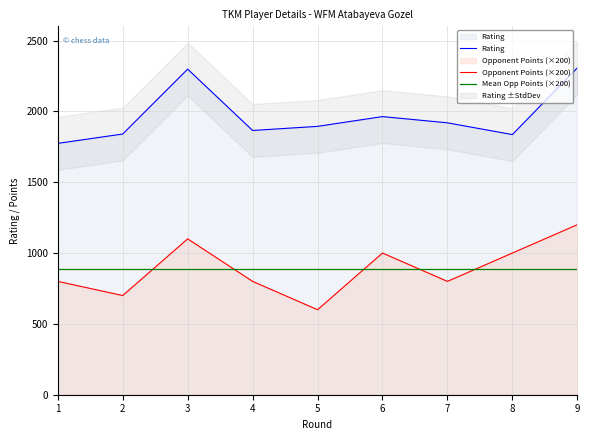

What is the minimum value for Opponent Points?

600